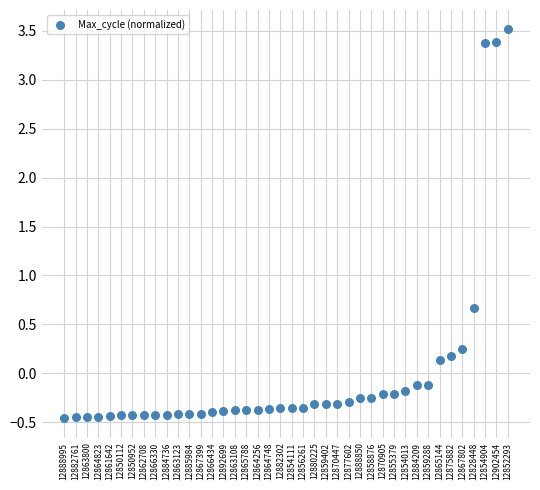

What is the range of Y values (max minus min)?

4.0